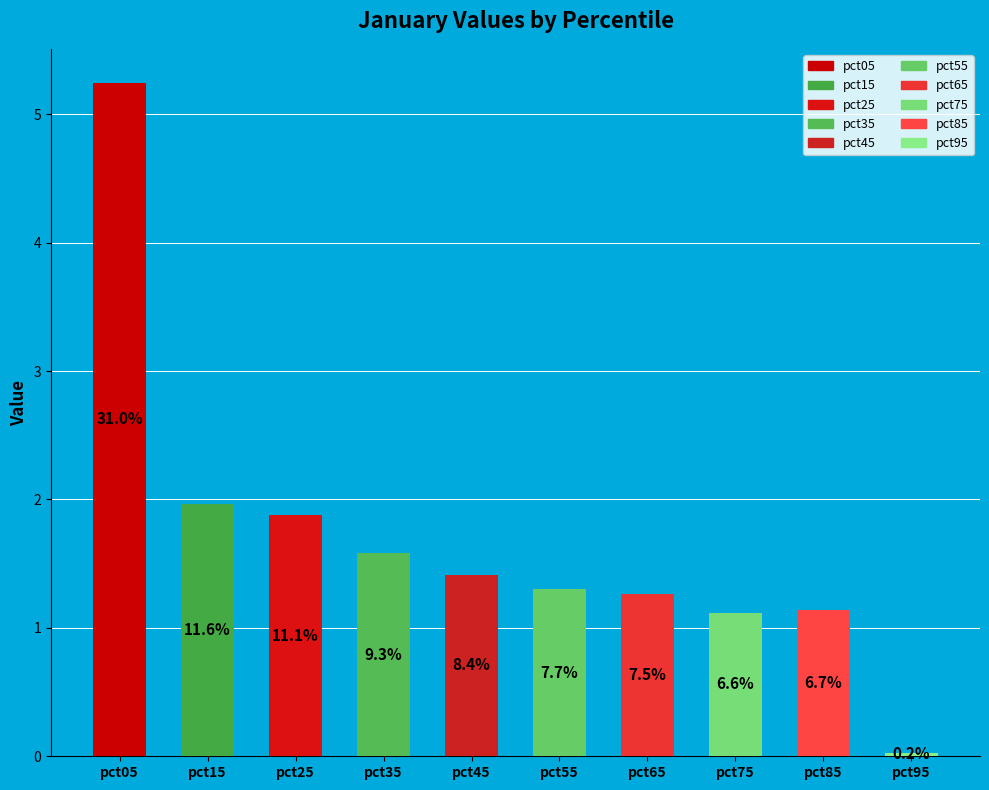

To the nearest percent, what percentage of the pie is pct65?

7%